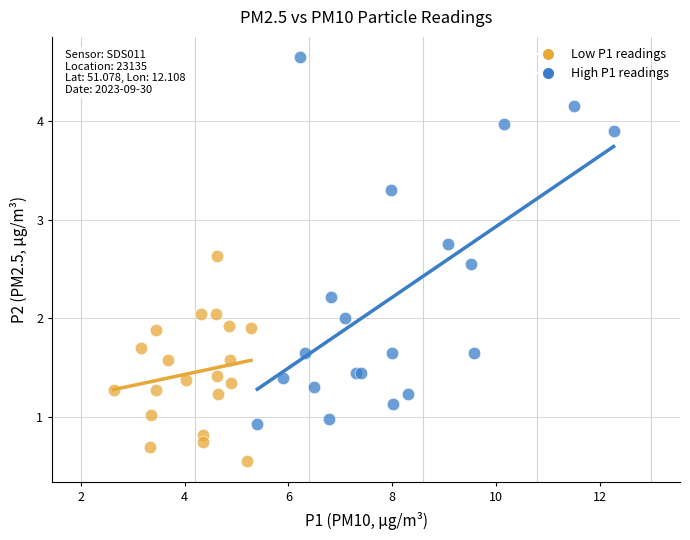

Which series has the largest Y range (max minus min)?

High P1 readings